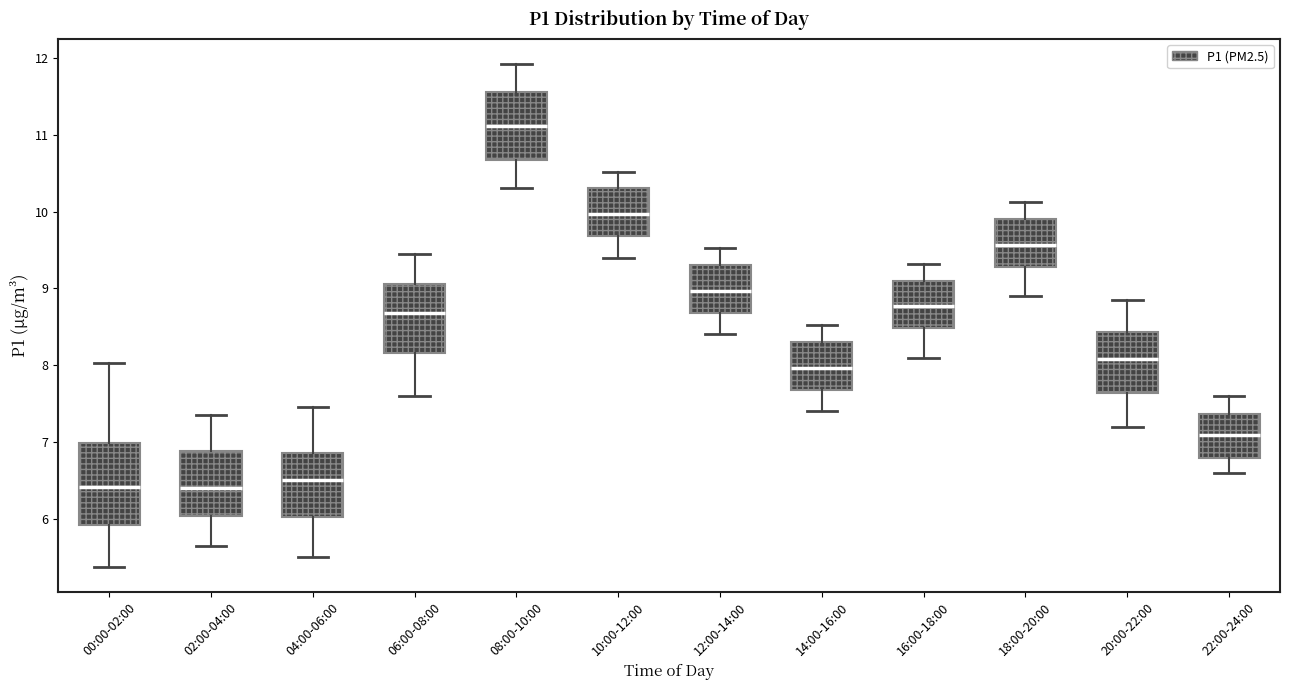

Reading left to right, transcribe this box plot: for each box, give where its median line is, the range the box spans, and where its two whiskers end, as read against the y-axis. The values are not printed on the chart, so give them approximately, as read against the axis.

00:00-02:00: median 6.4, box 5.9 to 7.0, whiskers 5.4 to 8.0
02:00-04:00: median 6.4, box 6.0 to 6.9, whiskers 5.7 to 7.4
04:00-06:00: median 6.5, box 6.0 to 6.9, whiskers 5.5 to 7.5
06:00-08:00: median 8.7, box 8.2 to 9.1, whiskers 7.6 to 9.5
08:00-10:00: median 11.1, box 10.7 to 11.6, whiskers 10.3 to 11.9
10:00-12:00: median 10.0, box 9.7 to 10.3, whiskers 9.4 to 10.5
12:00-14:00: median 9.0, box 8.7 to 9.3, whiskers 8.4 to 9.5
14:00-16:00: median 8.0, box 7.7 to 8.3, whiskers 7.4 to 8.5
16:00-18:00: median 8.8, box 8.5 to 9.1, whiskers 8.1 to 9.3
18:00-20:00: median 9.6, box 9.3 to 9.9, whiskers 8.9 to 10.1
20:00-22:00: median 8.1, box 7.6 to 8.4, whiskers 7.2 to 8.9
22:00-24:00: median 7.1, box 6.8 to 7.4, whiskers 6.6 to 7.6